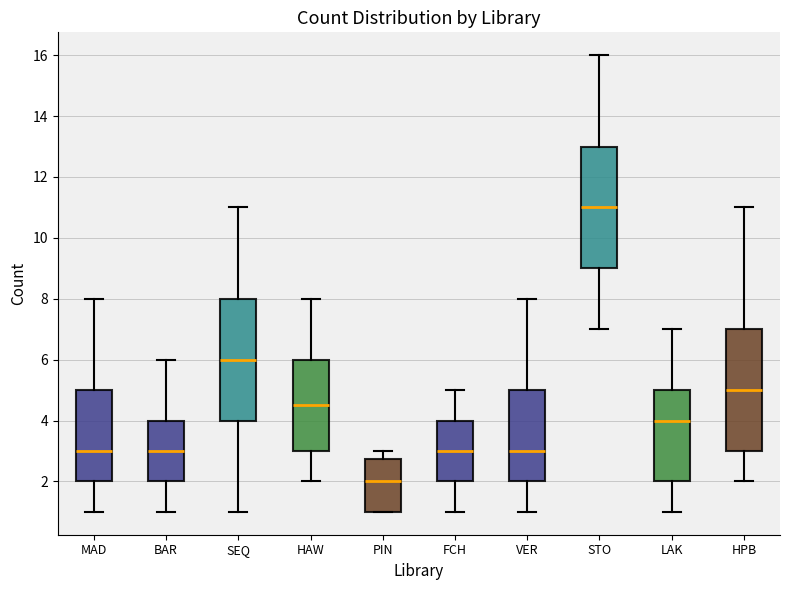

Where is the upper edge of the box for HPB on the y-axis? The values are not printed on the chart, so give them approximately, as read against the axis.

7.0